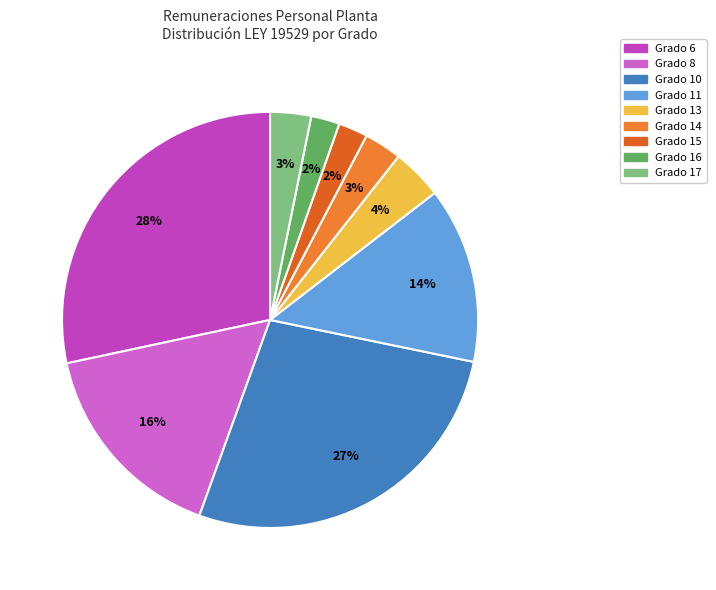

Count the number of slices in the pie.

9